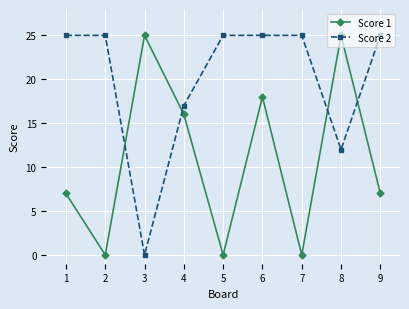

True or false: Score 1 has more than 1 points higher than both neighbors.

True